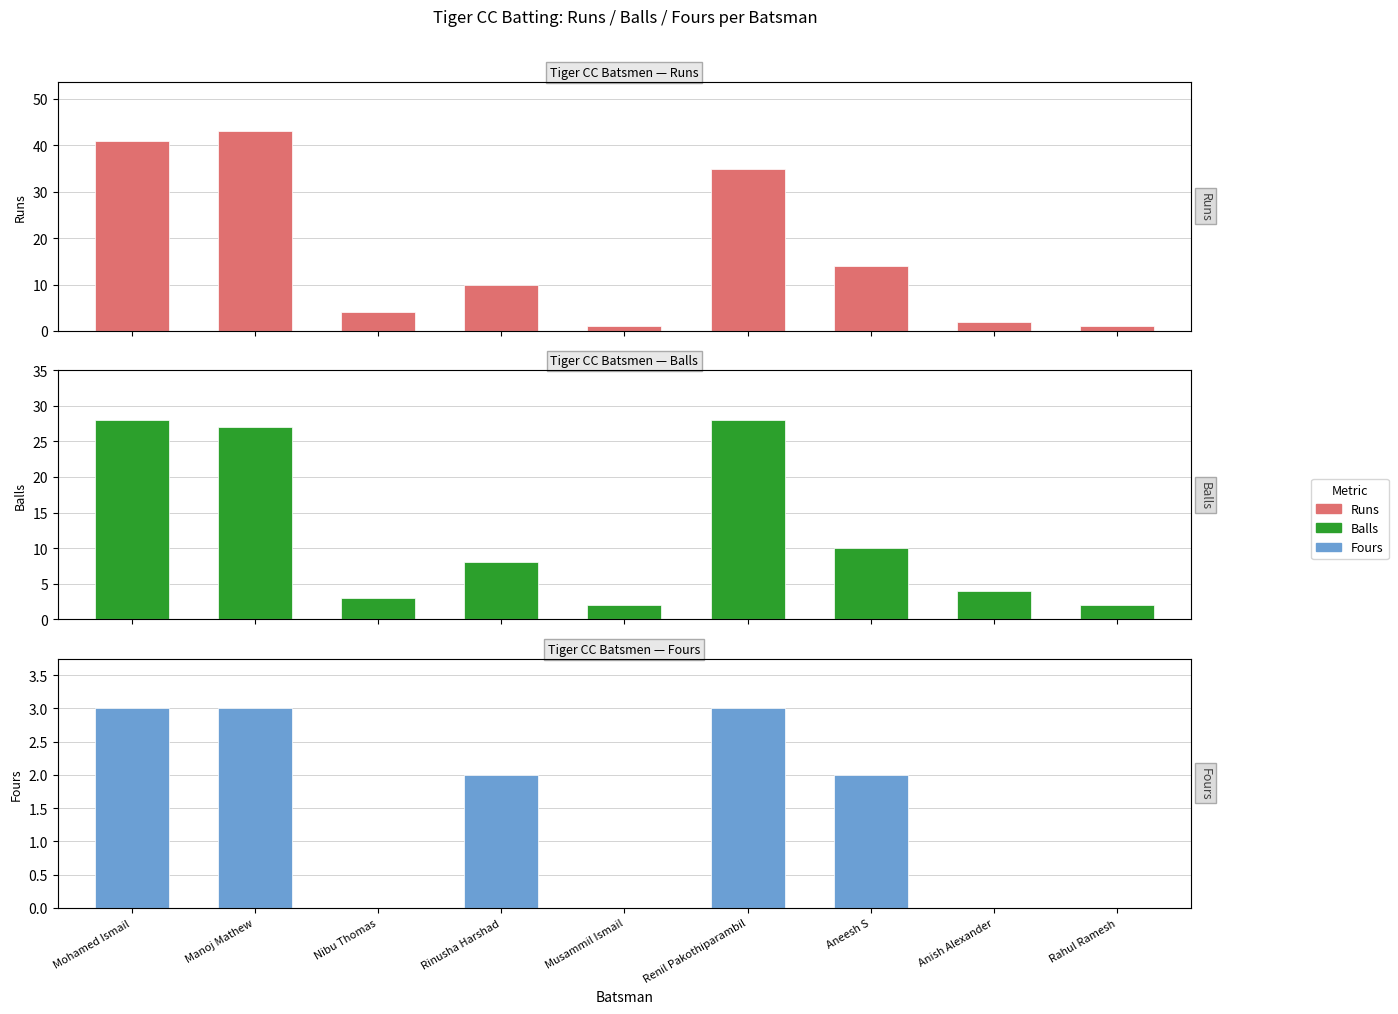

Which has a higher value, Mohamed Ismail or Rahul Ramesh?

Mohamed Ismail